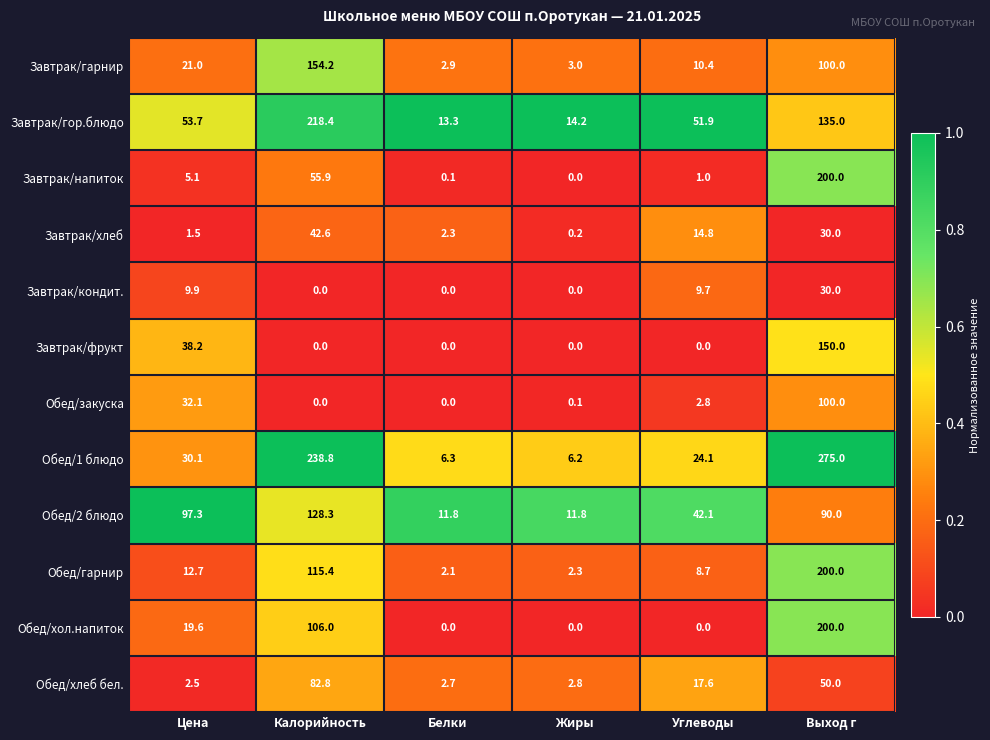

Where is Завтрак/фрукт nearest to the value 75?

Цена